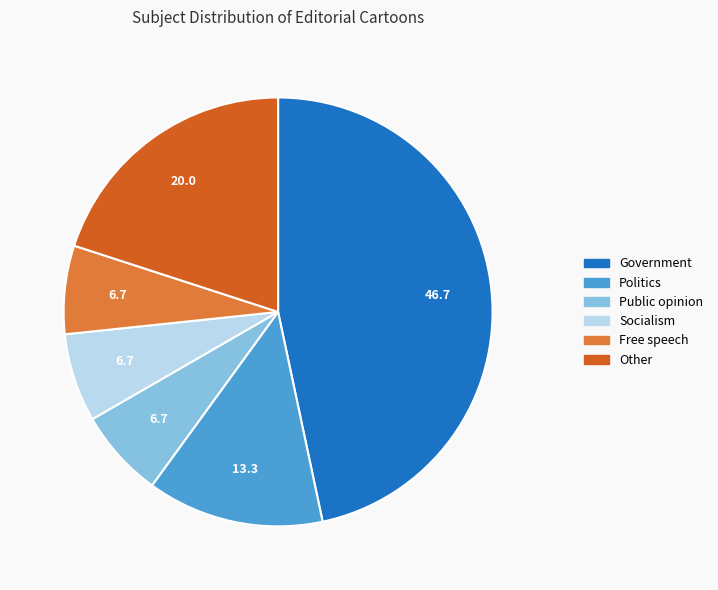

True or false: Socialism accounts for 7% of the total.

True